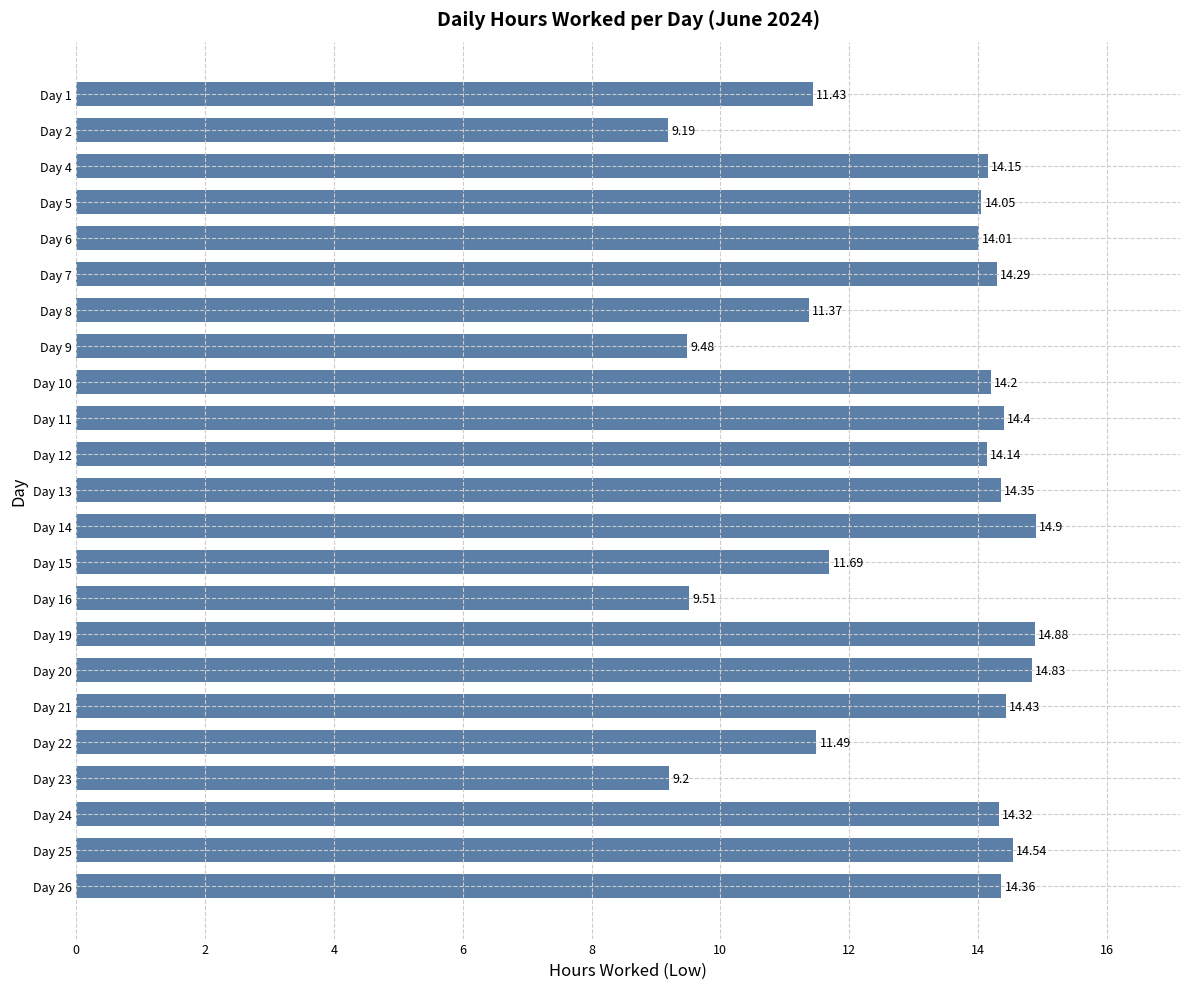

At which label is the value closest to 12?

Day 15